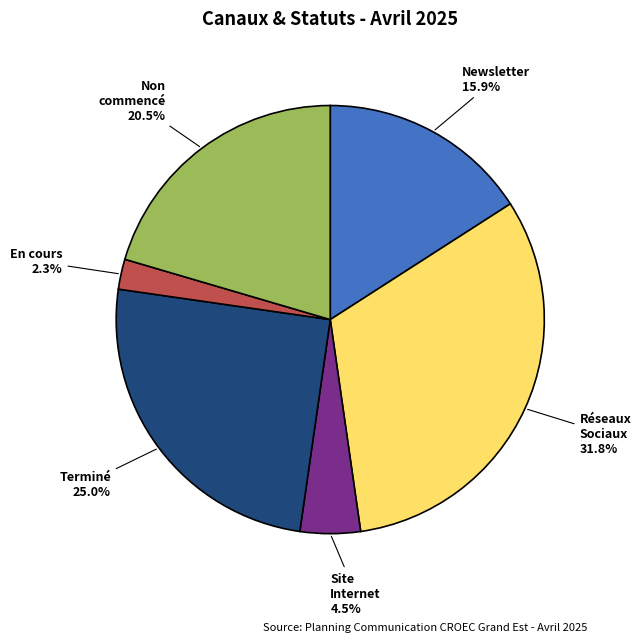

What percentage is the Réseaux Sociaux slice, to the nearest percent?

32%